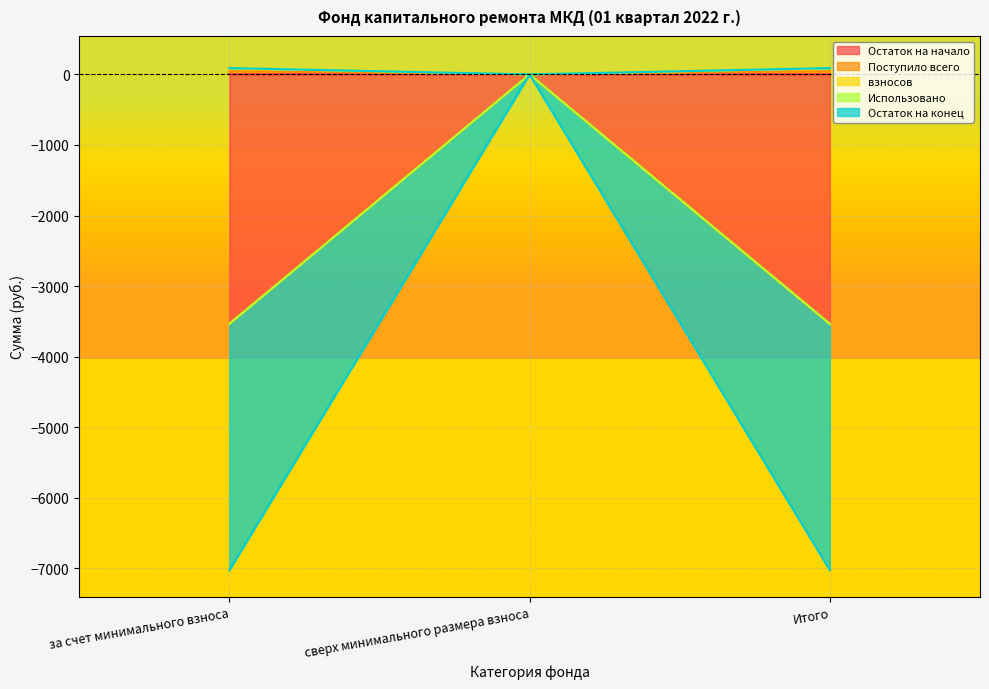

Where does the Остаток на начало series first go above 44?

за счет минимального взноса